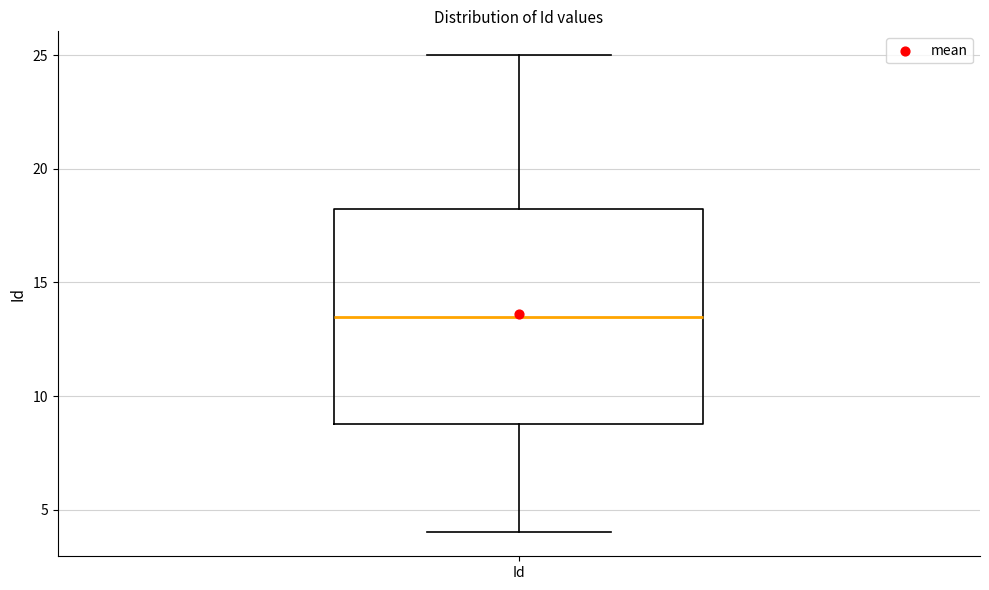

Transcribe this box plot: give where the median line is, the range the box spans, and where the two whiskers end, as read against the y-axis. The values are not printed on the chart, so give them approximately, as read against the axis.

median 13.5, box 9.0 to 18.5, whiskers 4.0 to 25.0